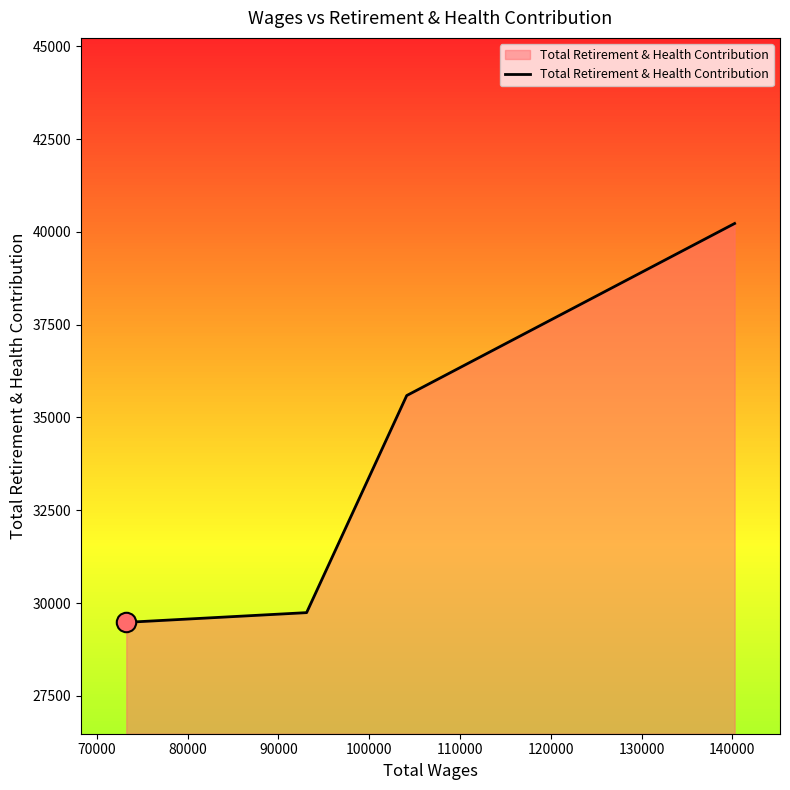

What is the minimum value shown in the chart?

29480